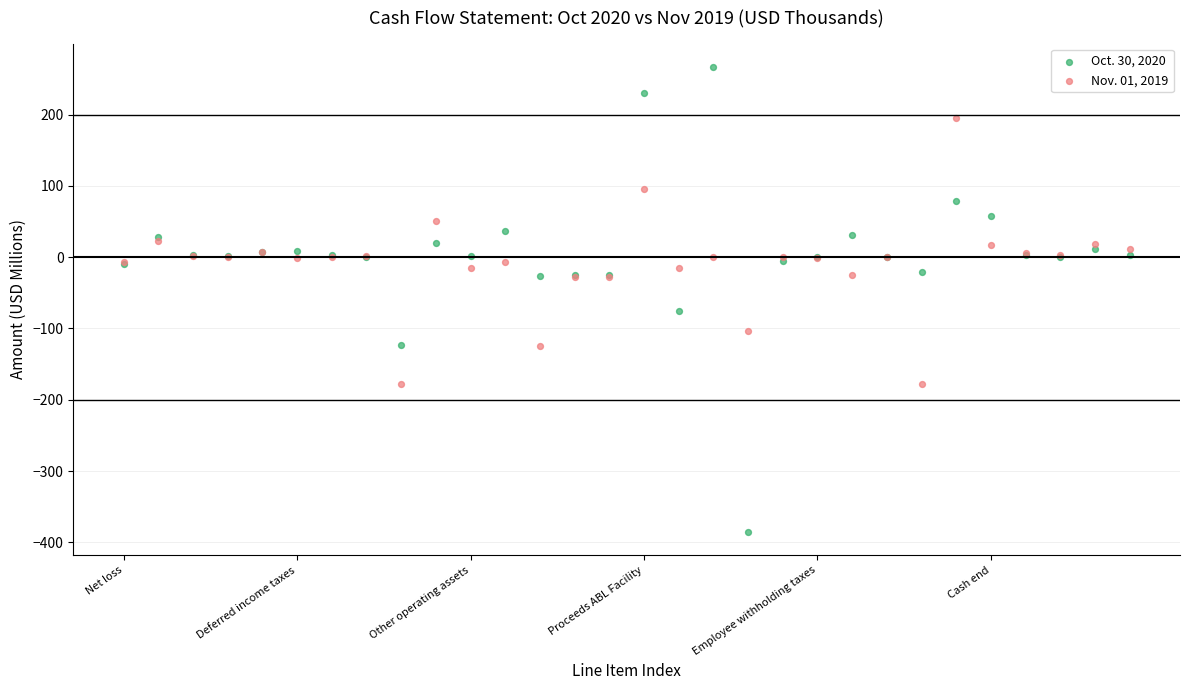

What are all the series names shown in the legend?

Oct. 30, 2020, Nov. 01, 2019